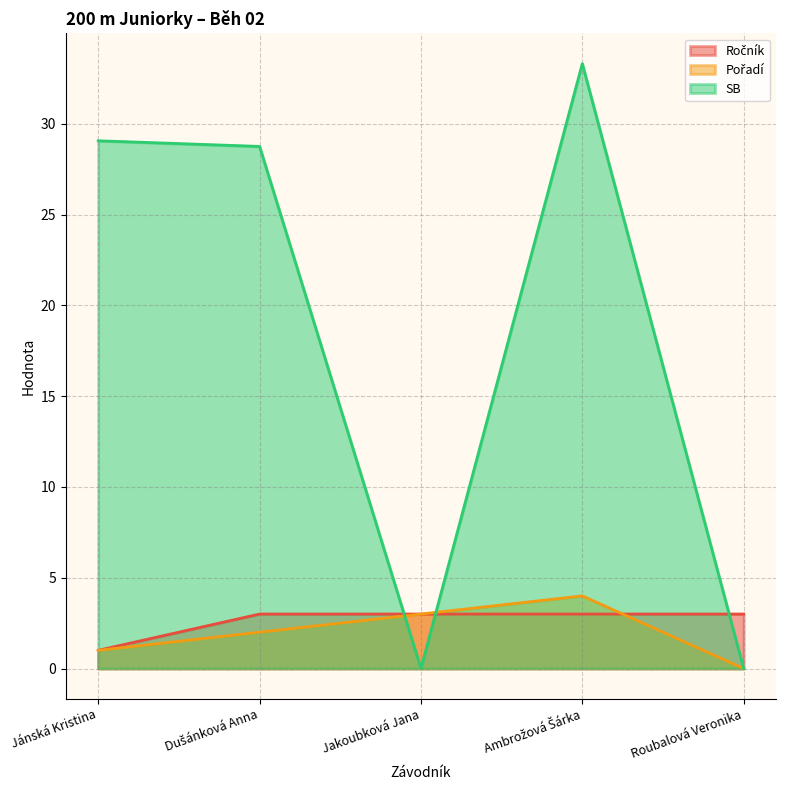

What is the difference between the maximum and second lowest values in the SB series?

33.3